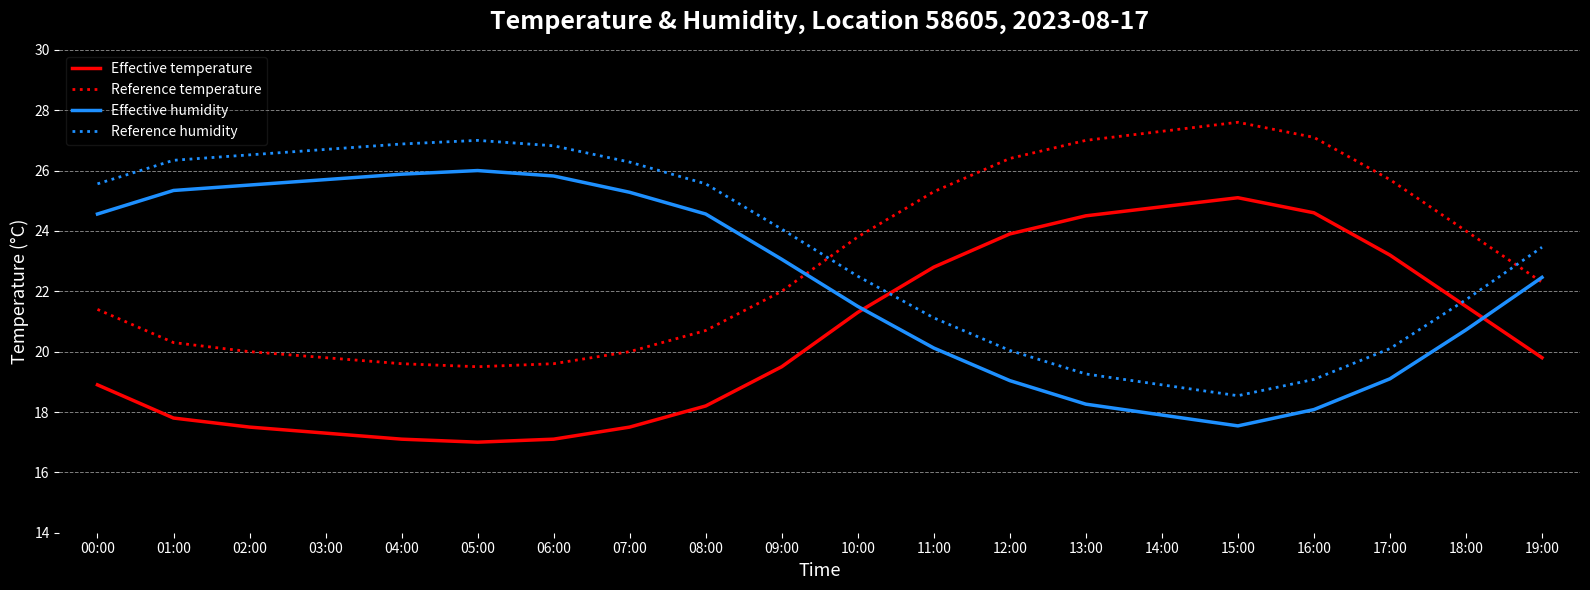

Which series has the largest total across all categories?

Reference humidity